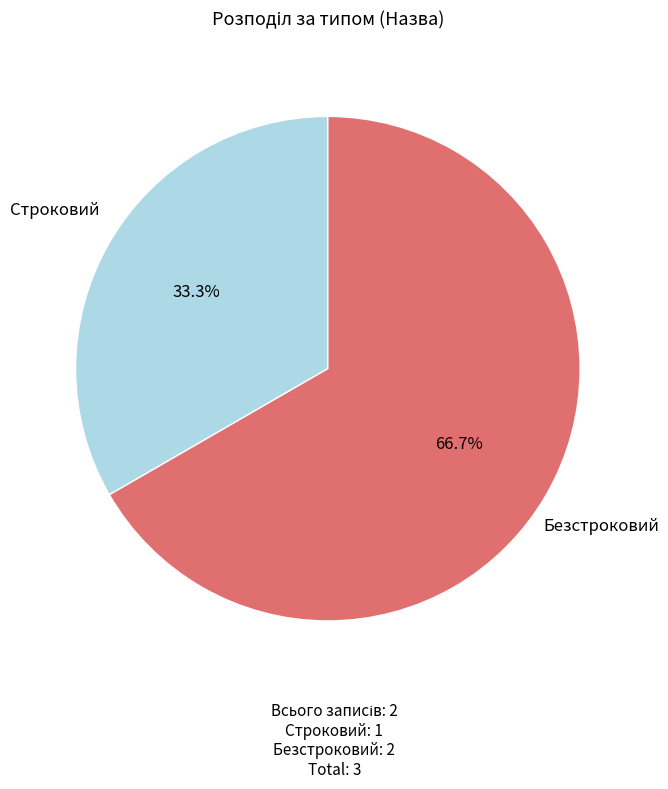

What is the ratio of the value at Безстроковий to the value at Строковий?

2.0